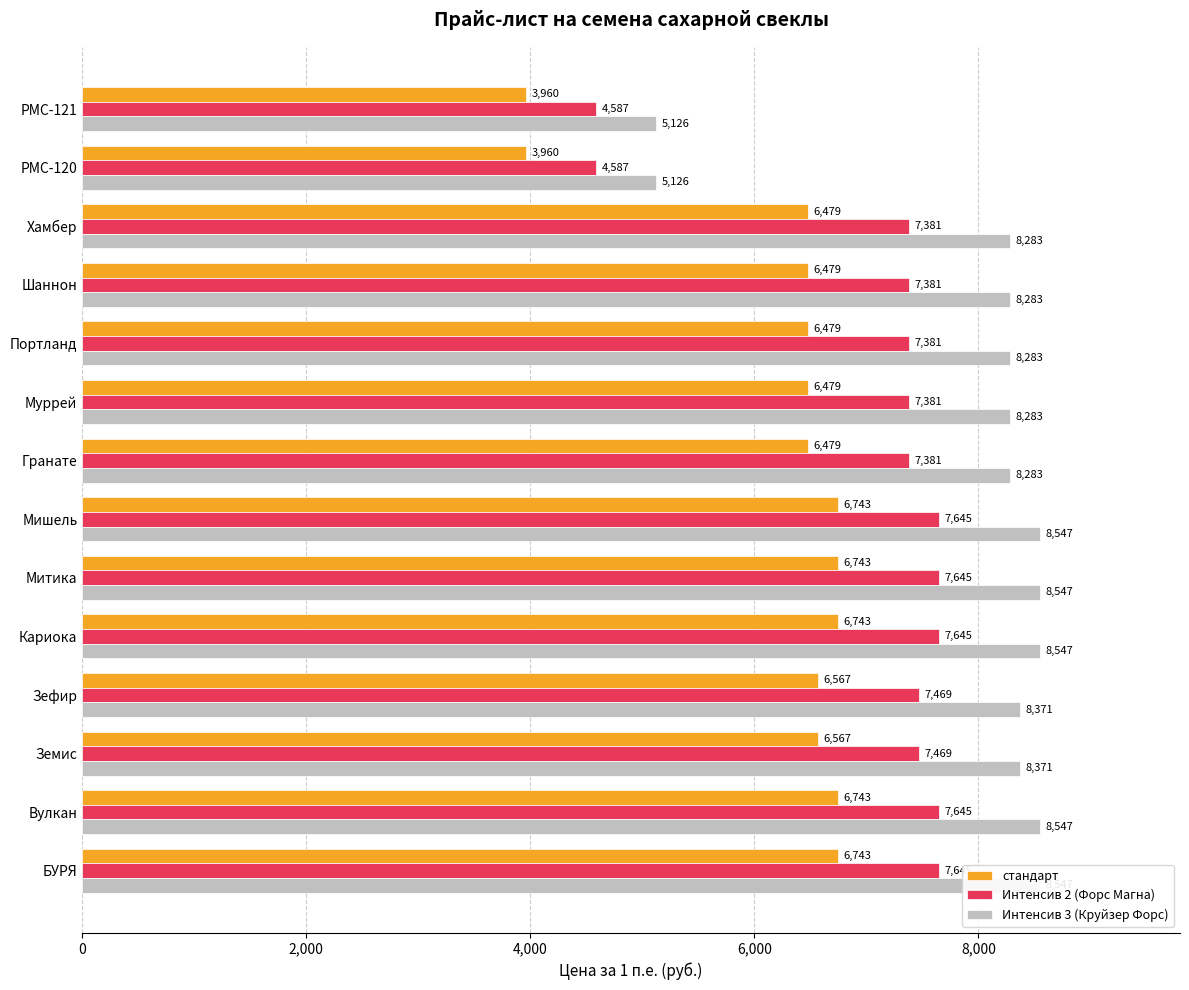

What is the difference between the maximum and minimum values in the Интенсив 3 (Круйзер Форс) series?

3421